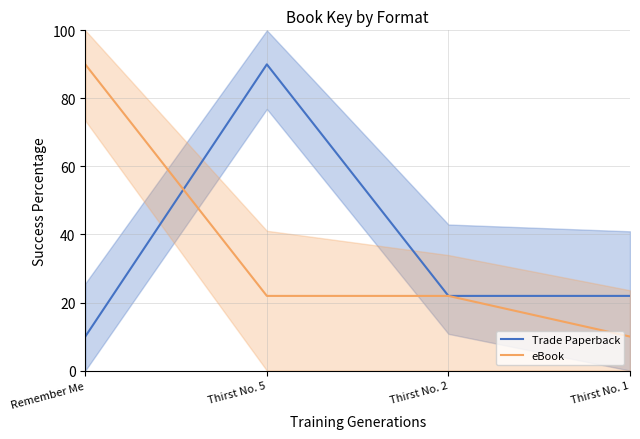

List the labels in order of eBook value, largest first.

Remember Me, Thirst No. 5, Thirst No. 2, Thirst No. 1